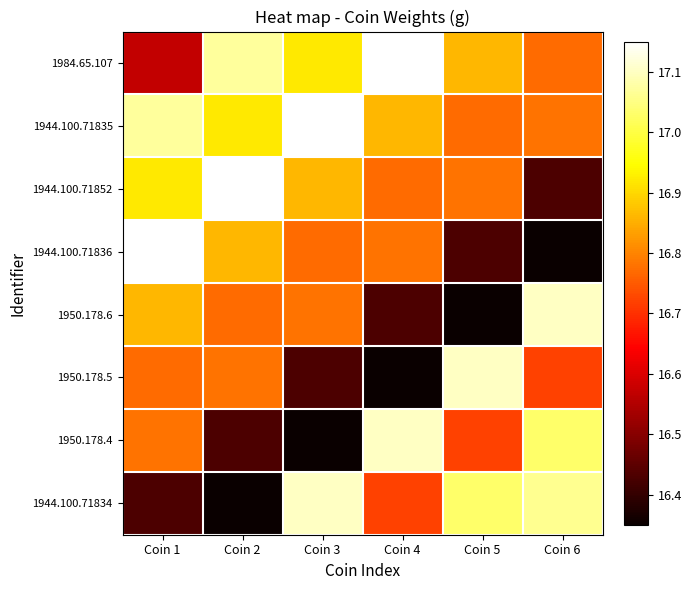

Reading left to right, transcribe all the data shown in this chart.

1984.65.107: Coin 1=16.6	Coin 2=17.1	Coin 3=16.9	Coin 4=17.1	Coin 5=16.9	Coin 6=16.8
1944.100.71835: Coin 1=17.1	Coin 2=16.9	Coin 3=17.1	Coin 4=16.9	Coin 5=16.8	Coin 6=16.8
1944.100.71852: Coin 1=16.9	Coin 2=17.1	Coin 3=16.9	Coin 4=16.8	Coin 5=16.8	Coin 6=16.4
1944.100.71836: Coin 1=17.1	Coin 2=16.9	Coin 3=16.8	Coin 4=16.8	Coin 5=16.4	Coin 6=16.4
1950.178.6: Coin 1=16.9	Coin 2=16.8	Coin 3=16.8	Coin 4=16.4	Coin 5=16.4	Coin 6=17.1
1950.178.5: Coin 1=16.8	Coin 2=16.8	Coin 3=16.4	Coin 4=16.4	Coin 5=17.1	Coin 6=16.7
1950.178.4: Coin 1=16.8	Coin 2=16.4	Coin 3=16.4	Coin 4=17.1	Coin 5=16.7	Coin 6=17.0
1944.100.71834: Coin 1=16.4	Coin 2=16.4	Coin 3=17.1	Coin 4=16.7	Coin 5=17.0	Coin 6=17.1